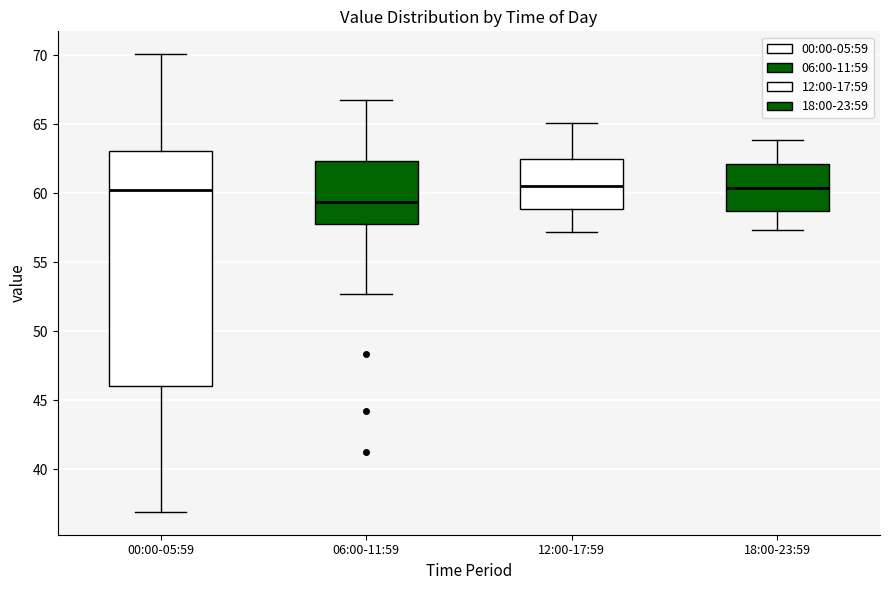

Where does the median line of the box for 12:00-17:59 sit on the y-axis? The values are not printed on the chart, so give them approximately, as read against the axis.

60.5